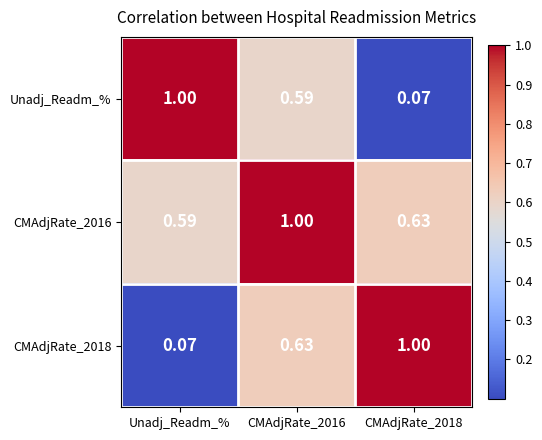

Is the value of Unadj_Readm_% at CMAdjRate_2016 greater than the value of CMAdjRate_2018 at Unadj_Readm_%?

Yes